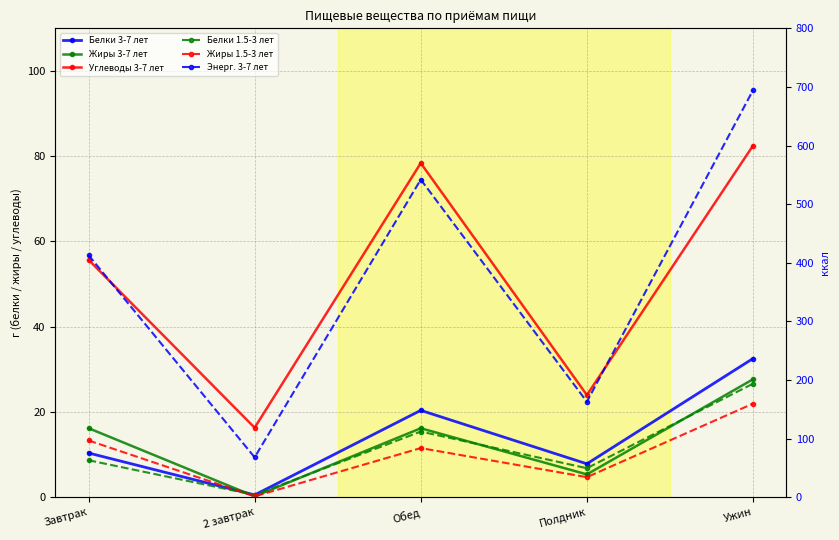

Reading left to right, what are all the values shown in this chart?

Белки 3-7 лет: Завтрак=10.4	2 завтрак=0.5	Обед=20.4	Полдник=7.8	Ужин=32.5
Жиры 3-7 лет: Завтрак=16.2	2 завтрак=0.2	Обед=16.2	Полдник=5.3	Ужин=27.7
Углеводы 3-7 лет: Завтрак=55.7	2 завтрак=16.3	Обед=78.4	Полдник=24.0	Ужин=82.5
Белки 1.5-3 лет: Завтрак=8.7	2 завтрак=0.5	Обед=15.4	Полдник=6.8	Ужин=26.6
Жиры 1.5-3 лет: Завтрак=13.3	2 завтрак=0.2	Обед=11.5	Полдник=4.7	Ужин=21.9
Энерг. 3-7 лет: Завтрак=413.0	2 завтрак=68.0	Обед=541.9	Полдник=162.9	Ужин=694.3